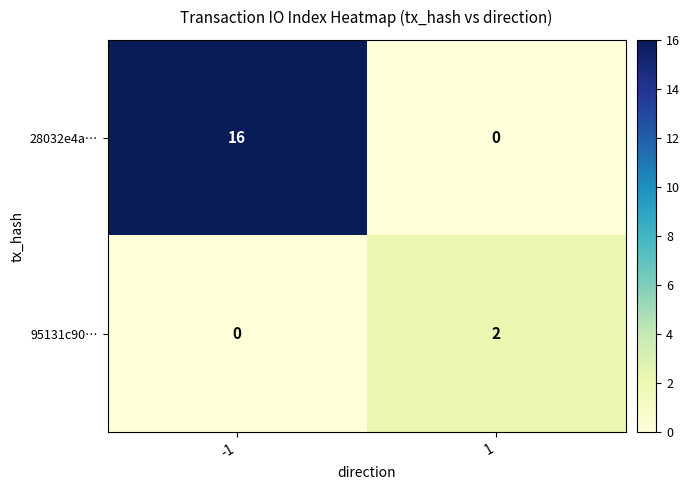

True or false: 28032e4a… has a value of 22 at -1.

False